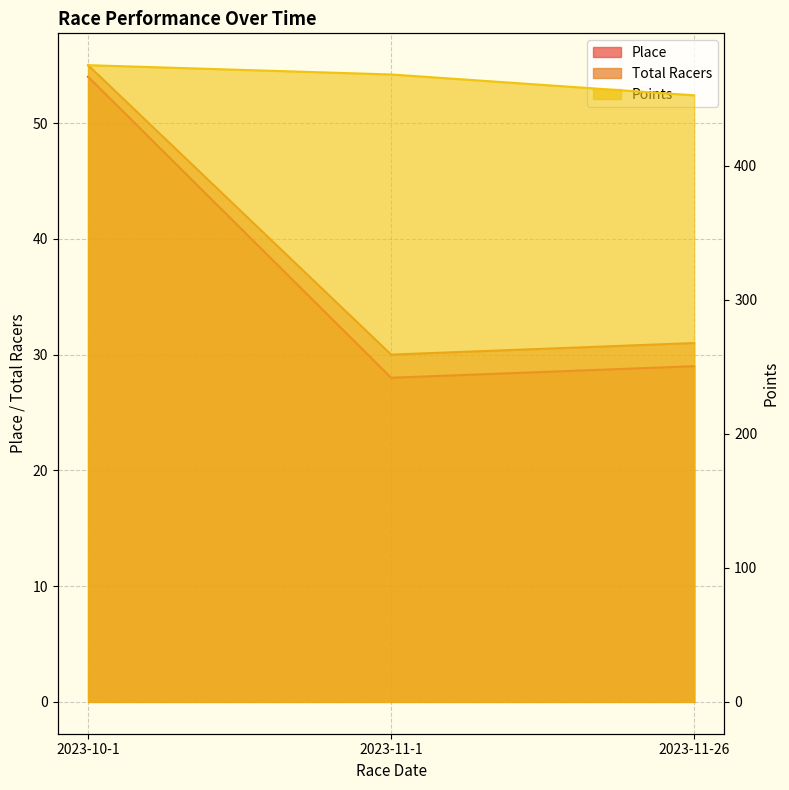

At which label does Place reach its peak?

2023-10-1